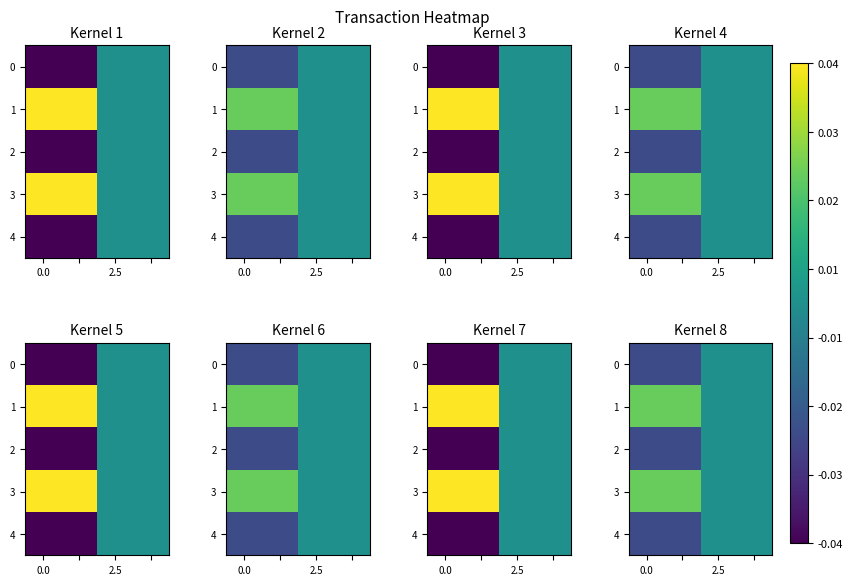

True or false: 2 has a value of -0.0 at 0.0.

True